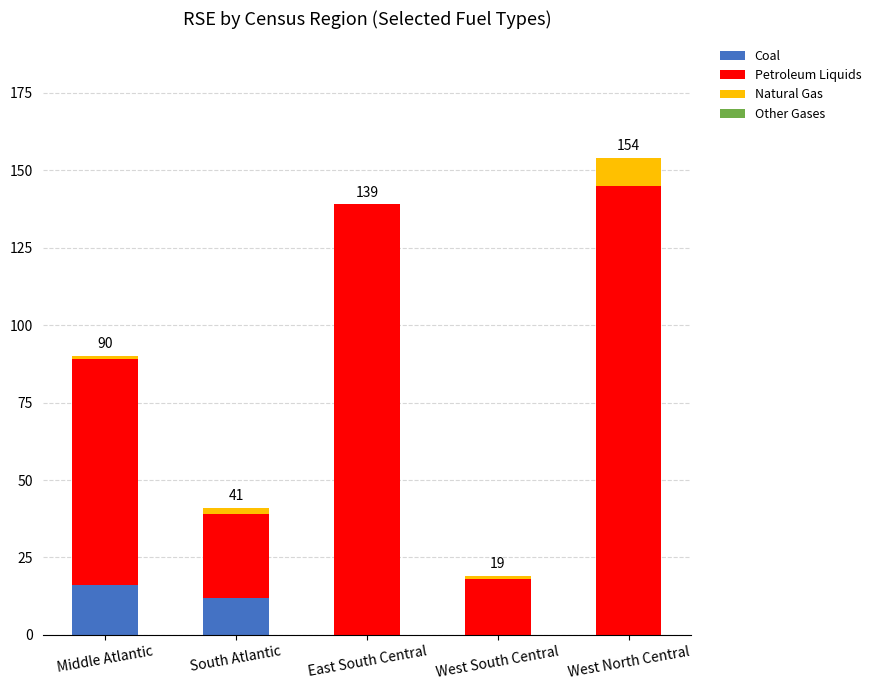

True or false: Coal has a value of 16 at Middle Atlantic.

True